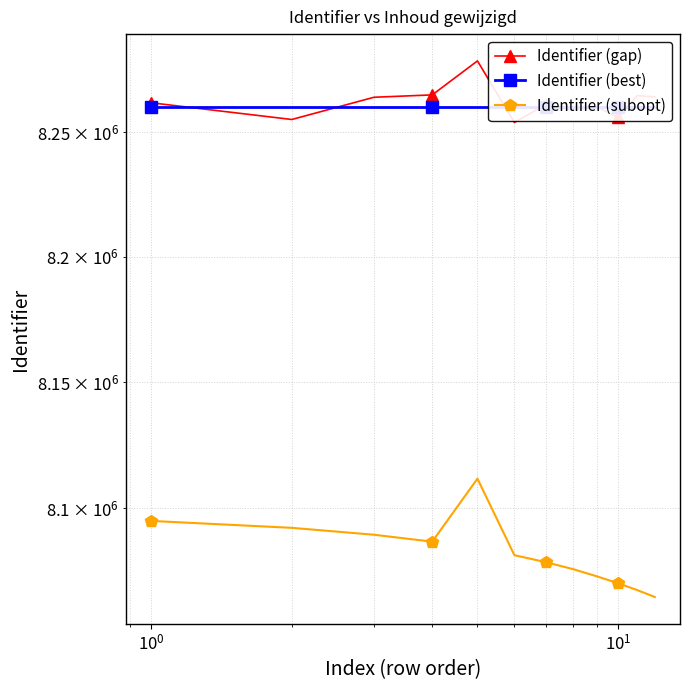

Which series has the widest spread of values?

Identifier (subopt)